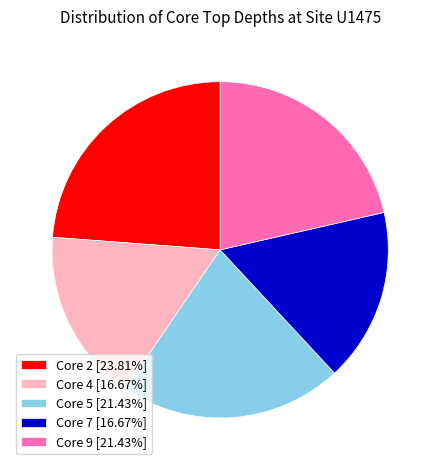

What is the ratio of the value at Core 5 [21.43%] to the value at Core 9 [21.43%]?

1.0